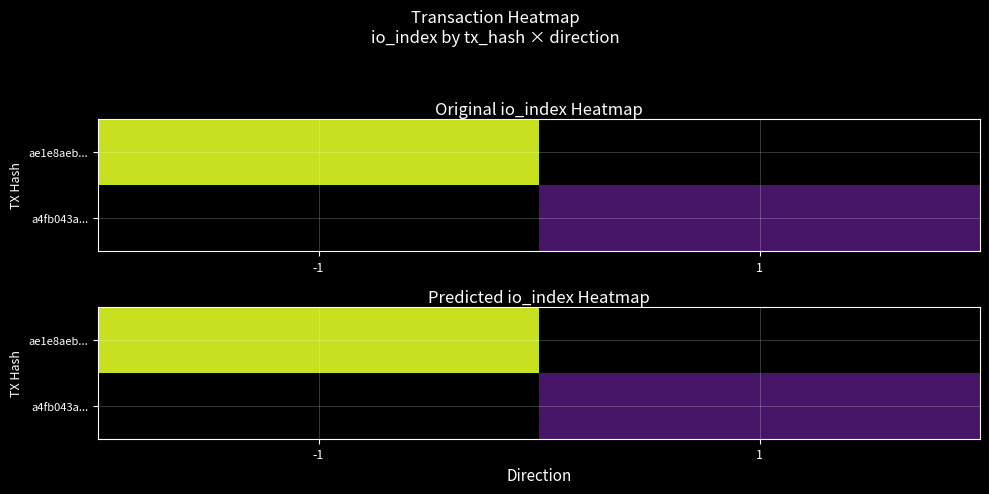

At which label does a4fb043a... reach its peak?

-1